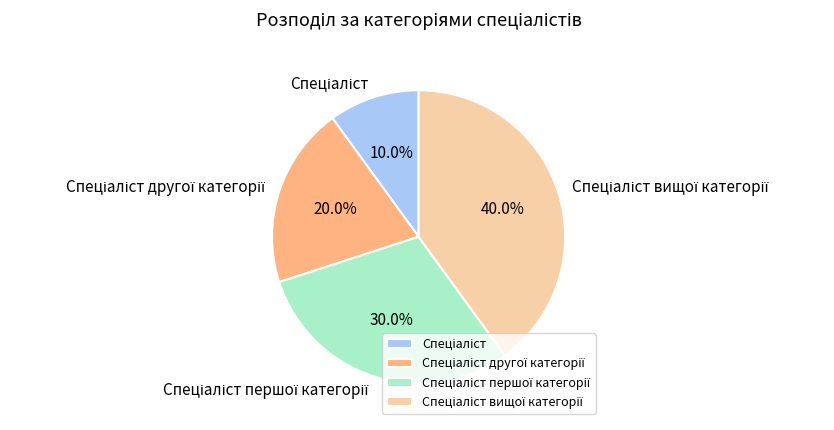

Does any single category account for the majority?

No